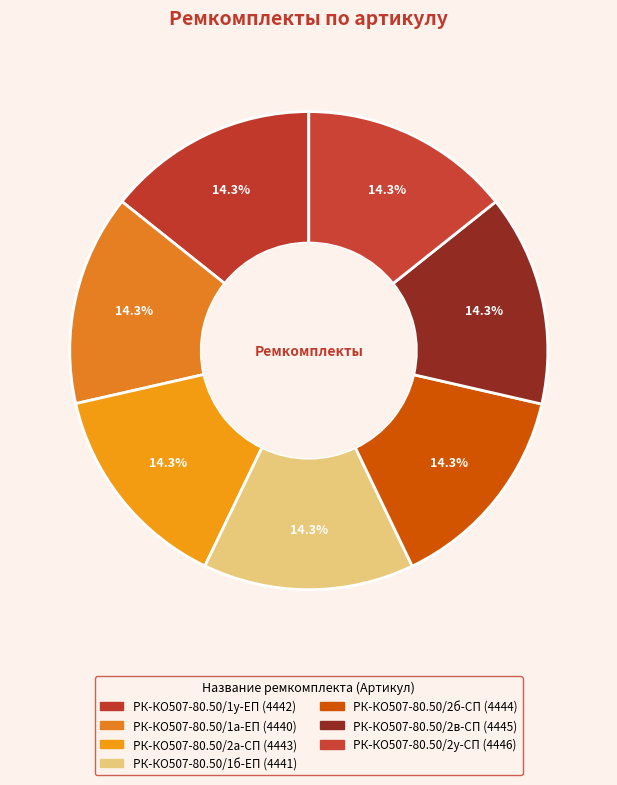

Count the number of slices in the pie.

7